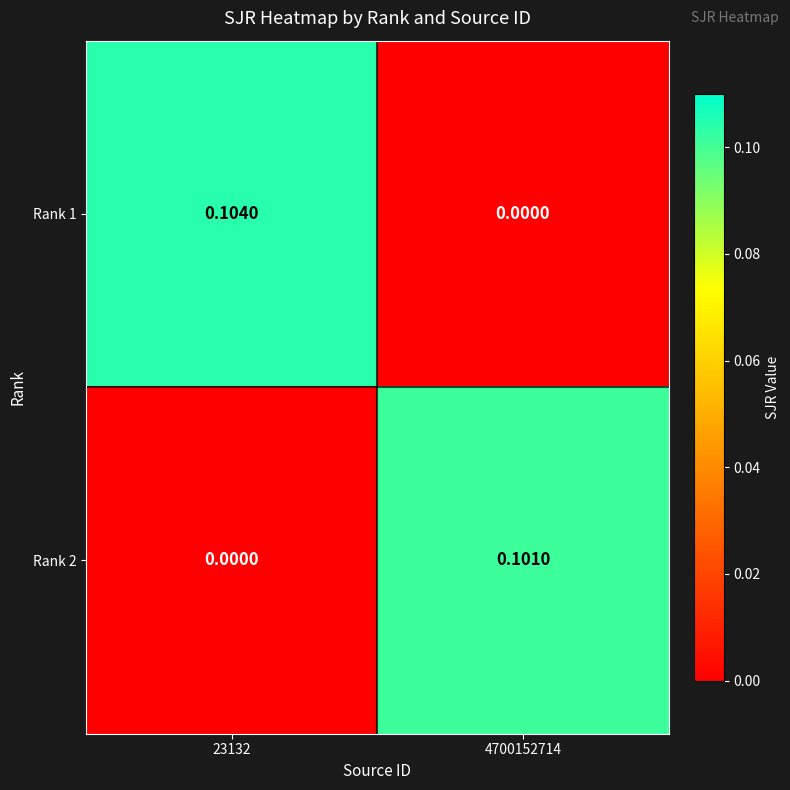

Is the value of Rank 1 at 4700152714 greater than the value of Rank 2 at 4700152714?

No